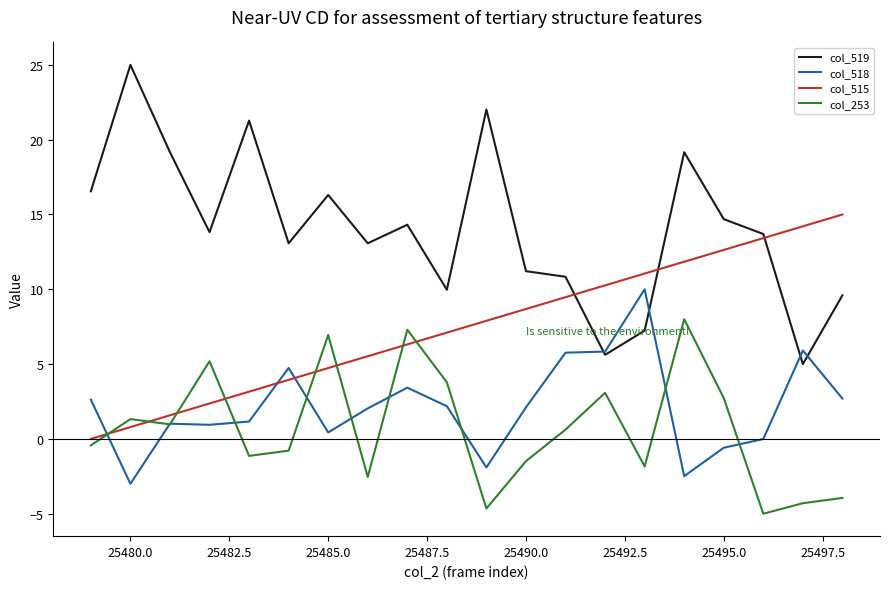

Rank the series by their maximum value, from lowest to highest.

col_253, col_518, col_515, col_519